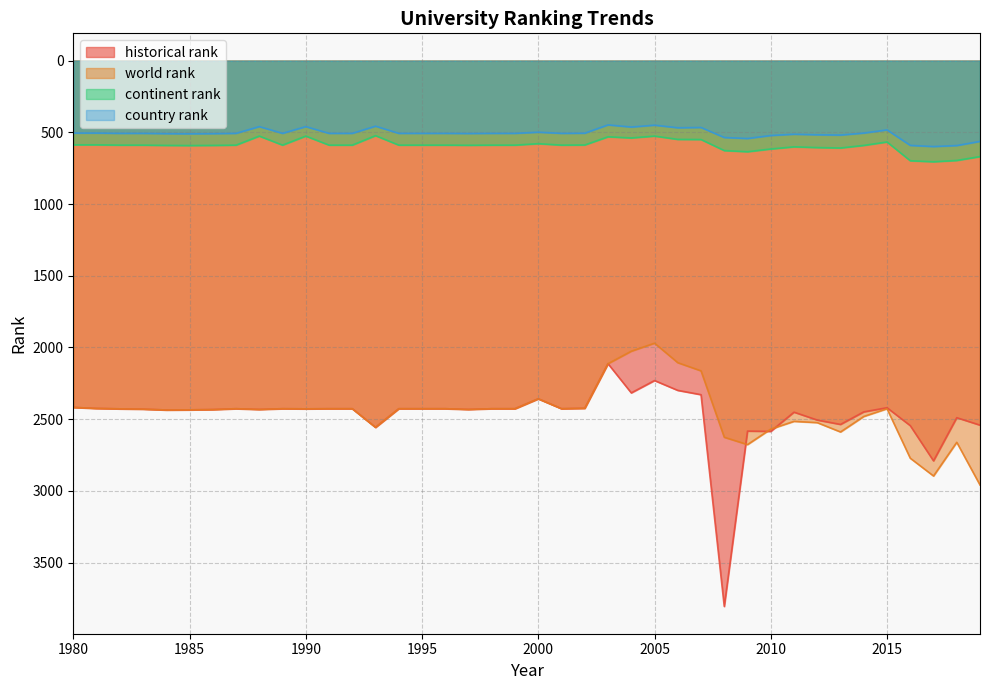

What is the total value across all series at 1981?

5942.0